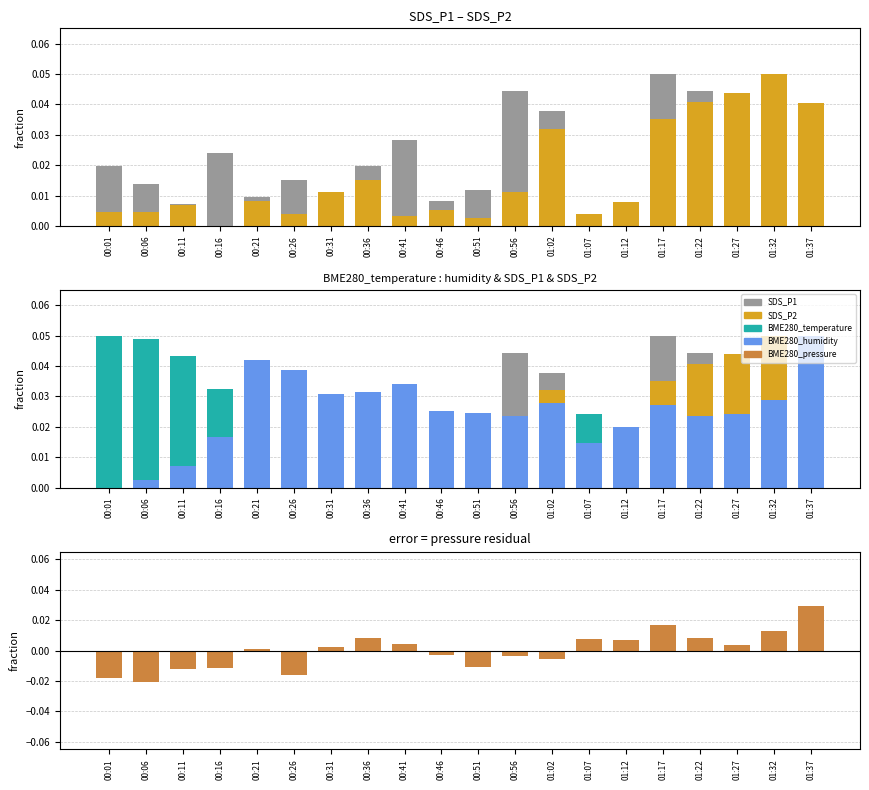

At 01:27, list the series in order from largest to smallest.

SDS_P2, SDS_P1, BME280_humidity, BME280_temperature, BME280_pressure